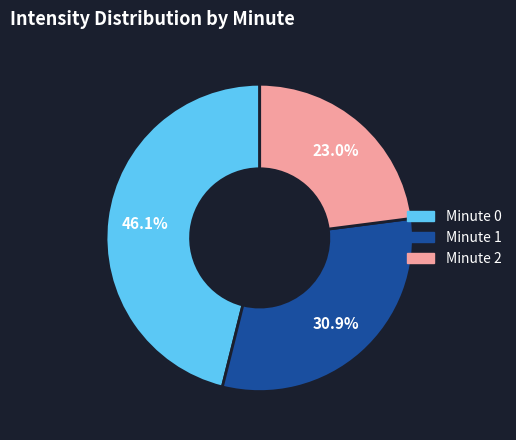

Is there any slice that represents more than half of the pie?

No